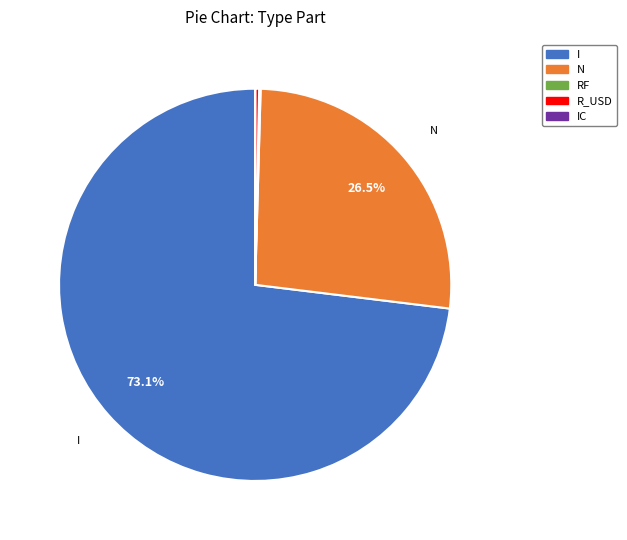

Is there any slice that represents more than half of the pie?

Yes